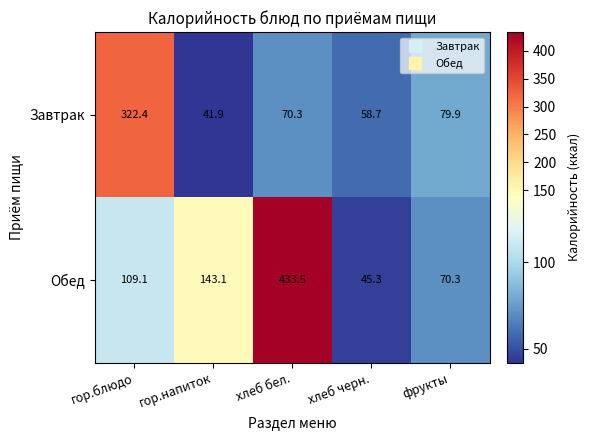

Where does the Завтрак series first go above 70?

гор.блюдо